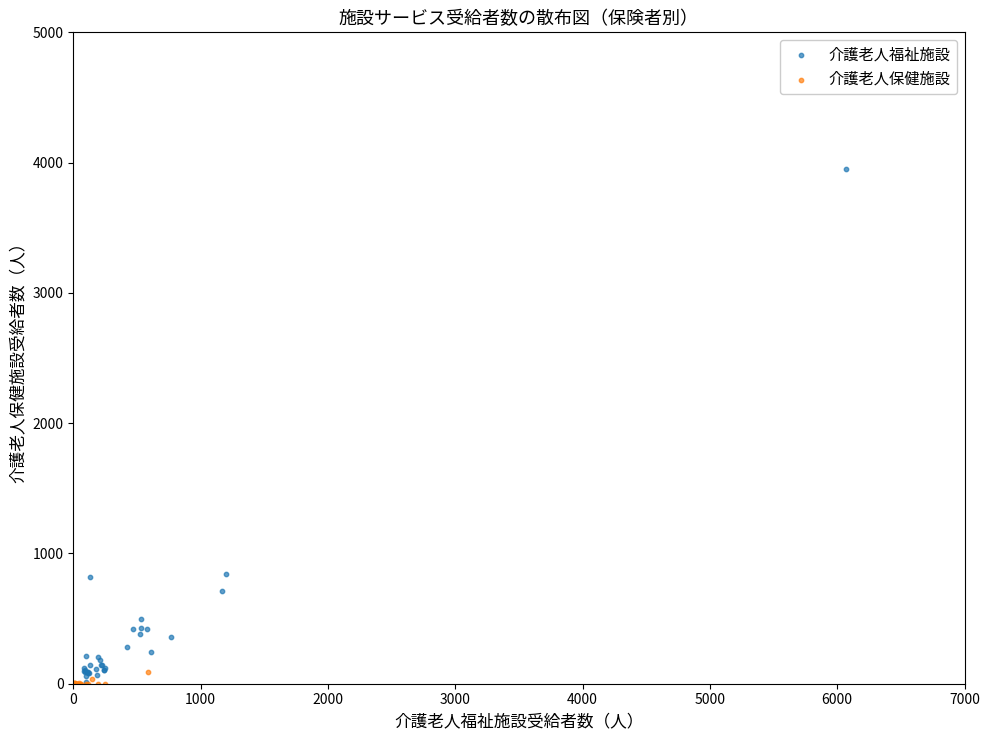

What are all the series names shown in the legend?

介護老人福祉施設, 介護老人保健施設